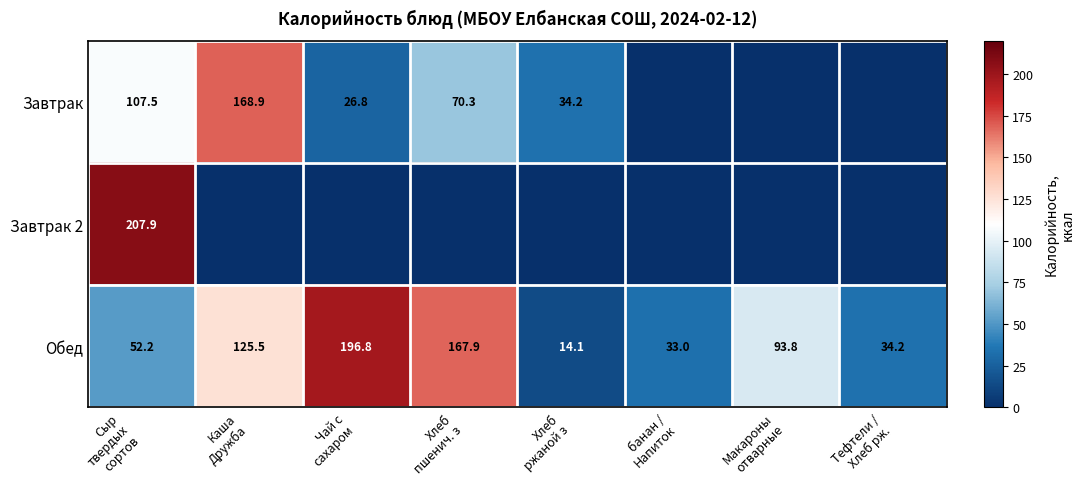

What is the average value of the Обед series?

89.7